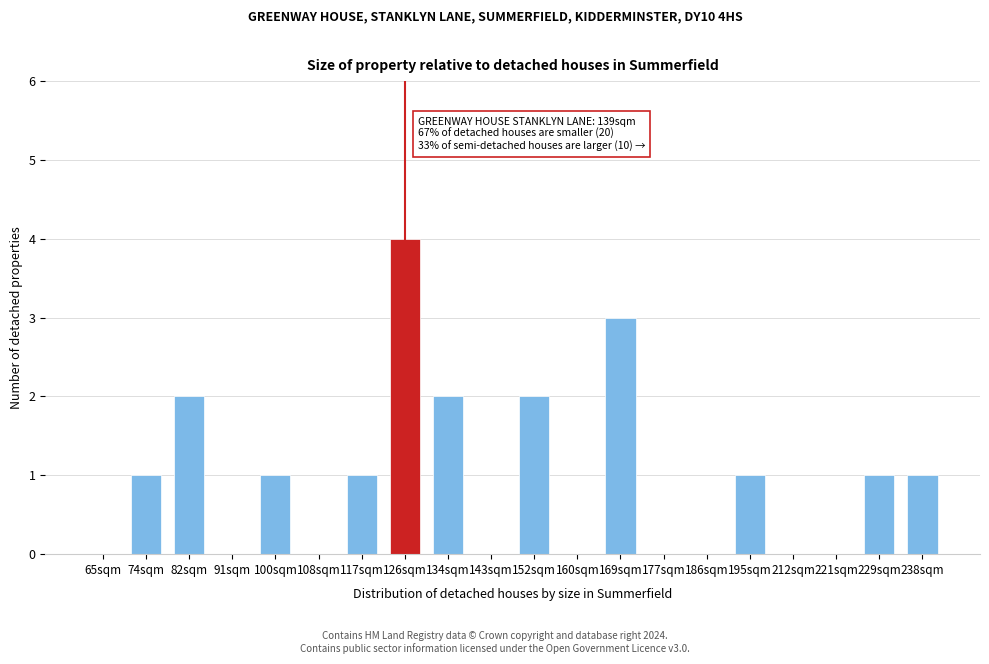

Reading left to right, what are all the values shown in this chart?

65sqm=0	74sqm=1	82sqm=2	91sqm=0	100sqm=1	108sqm=0	117sqm=1	126sqm=4	134sqm=2	143sqm=0	152sqm=2	160sqm=0	169sqm=3	177sqm=0	186sqm=0	195sqm=1	212sqm=0	221sqm=0	229sqm=1	238sqm=1